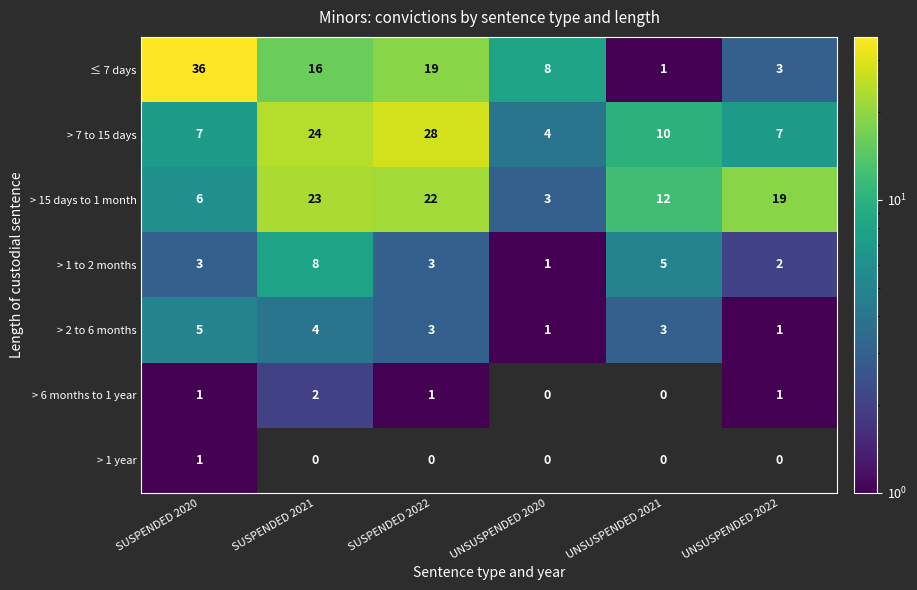

Count the number of categories in the chart.

6